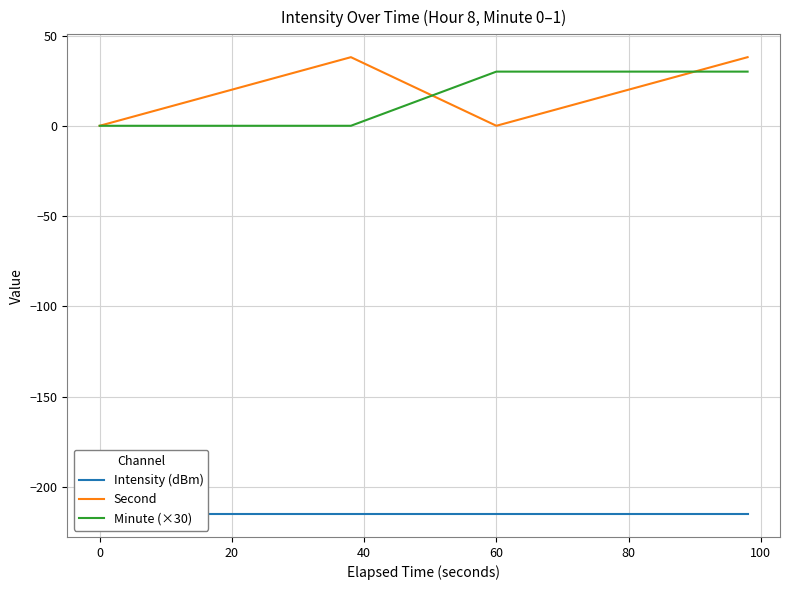

What is the difference between the second highest and minimum values in the Minute (×30) series?

30